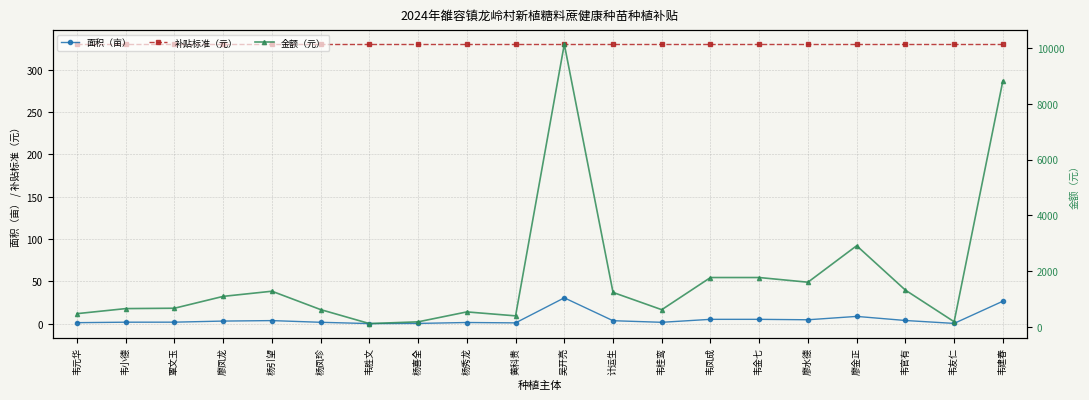

What is the greatest value displayed?

10140.9